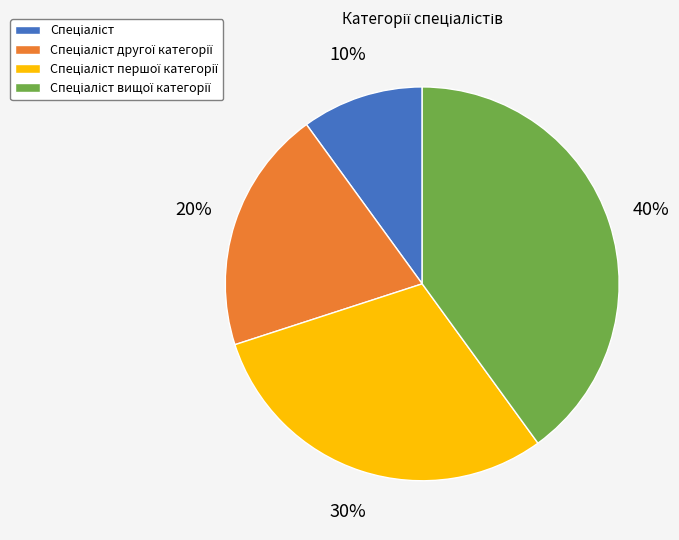

To the nearest percent, what is the difference between the largest and smallest slice percentages?

30%